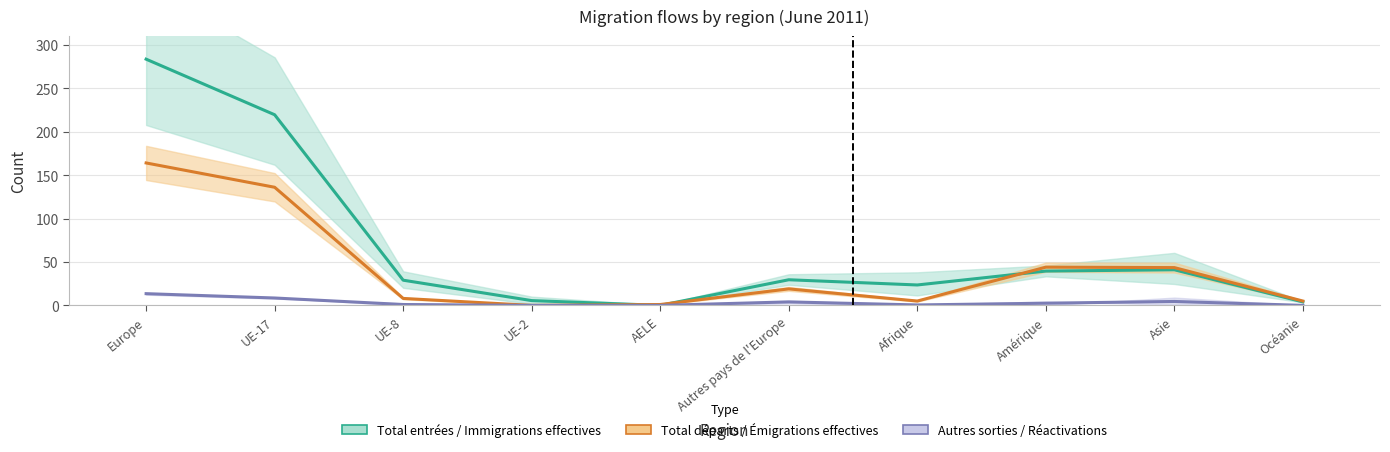

Which series has the largest range (max minus min)?

Total entrées / Immigrations effectives